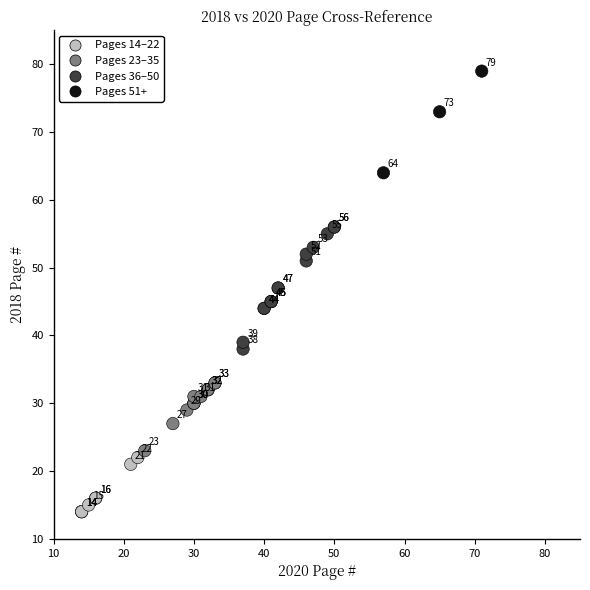

What Y value in the scatter plot is closest to 46?

45